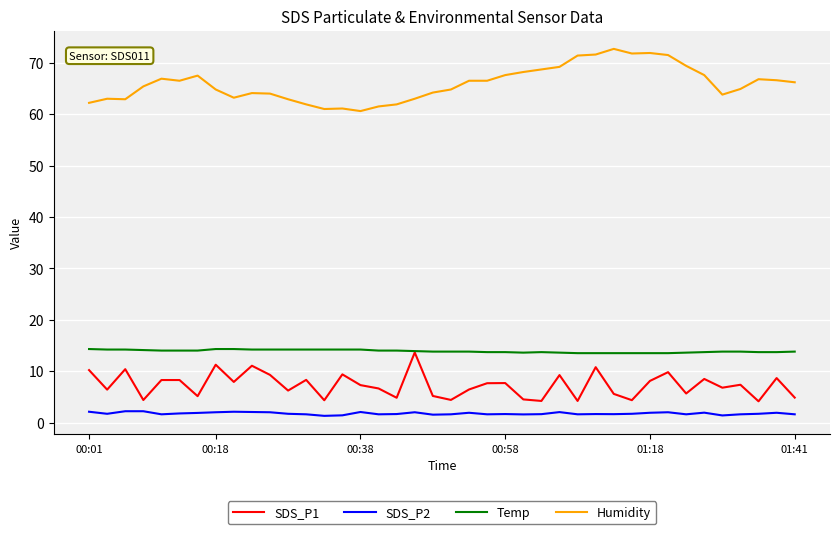

What is the highest value of the SDS_P2 series?

2.2